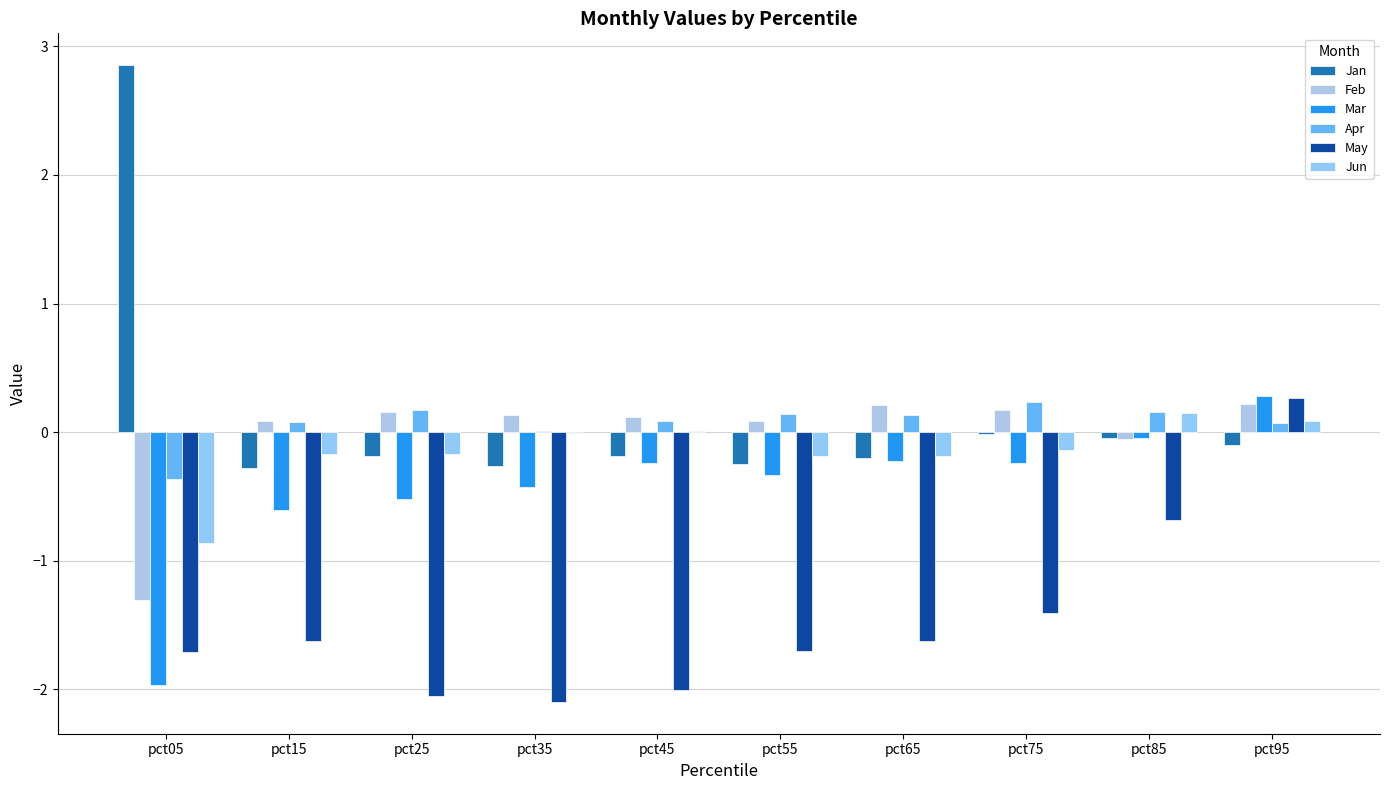

How many data points does each series have?

10